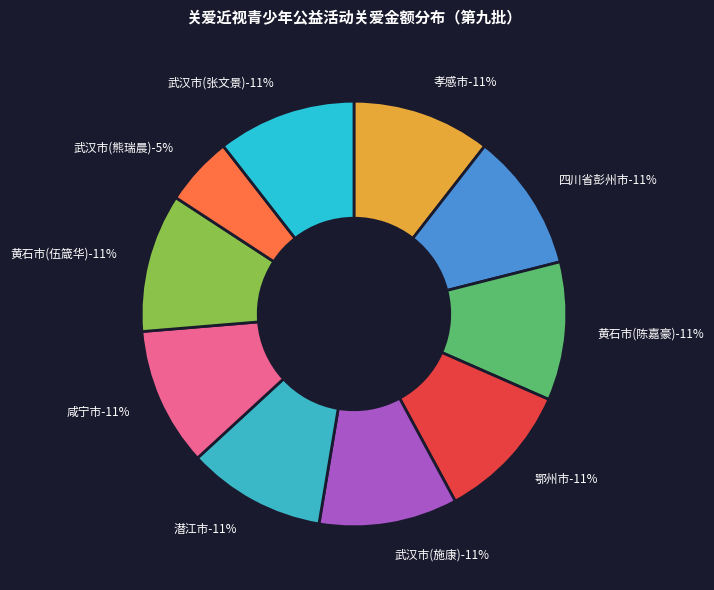

What percentage is the 鄂州市 slice, to the nearest percent?

11%